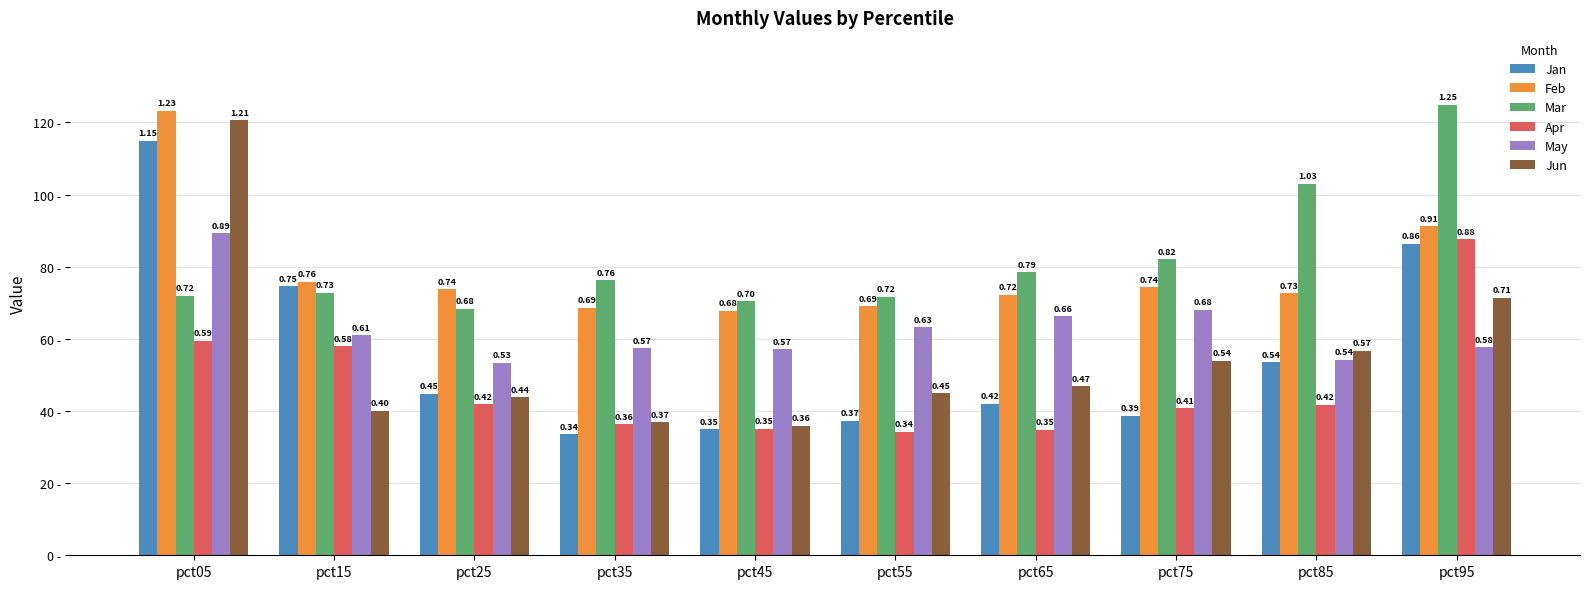

Reading right to left, list all the values displayed in this chart.

Jan: 0.9	0.5	0.4	0.4	0.4	0.3	0.3	0.4	0.7	1.1
Feb: 0.9	0.7	0.7	0.7	0.7	0.7	0.7	0.7	0.8	1.2
Mar: 1.2	1.0	0.8	0.8	0.7	0.7	0.8	0.7	0.7	0.7
Apr: 0.9	0.4	0.4	0.3	0.3	0.4	0.4	0.4	0.6	0.6
May: 0.6	0.5	0.7	0.7	0.6	0.6	0.6	0.5	0.6	0.9
Jun: 0.7	0.6	0.5	0.5	0.4	0.4	0.4	0.4	0.4	1.2